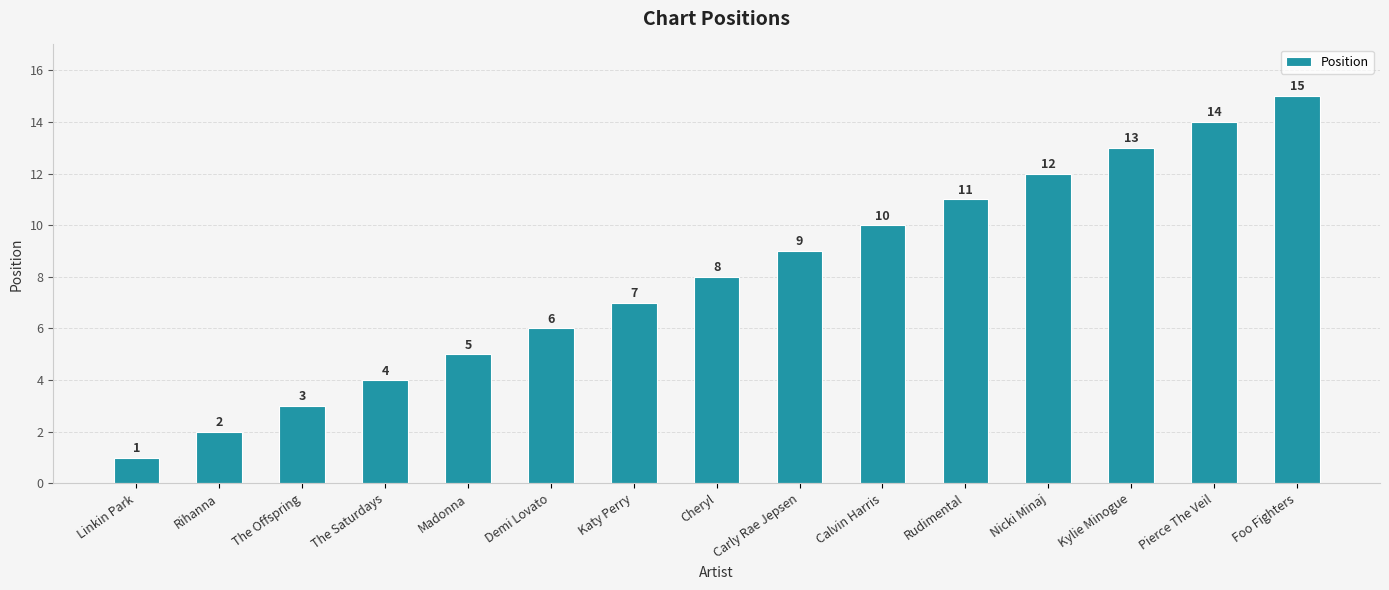

Reading right to left, transcribe all the data shown in this chart.

Foo Fighters=15	Pierce The Veil=14	Kylie Minogue=13	Nicki Minaj=12	Rudimental=11	Calvin Harris=10	Carly Rae Jepsen=9	Cheryl=8	Katy Perry=7	Demi Lovato=6	Madonna=5	The Saturdays=4	The Offspring=3	Rihanna=2	Linkin Park=1